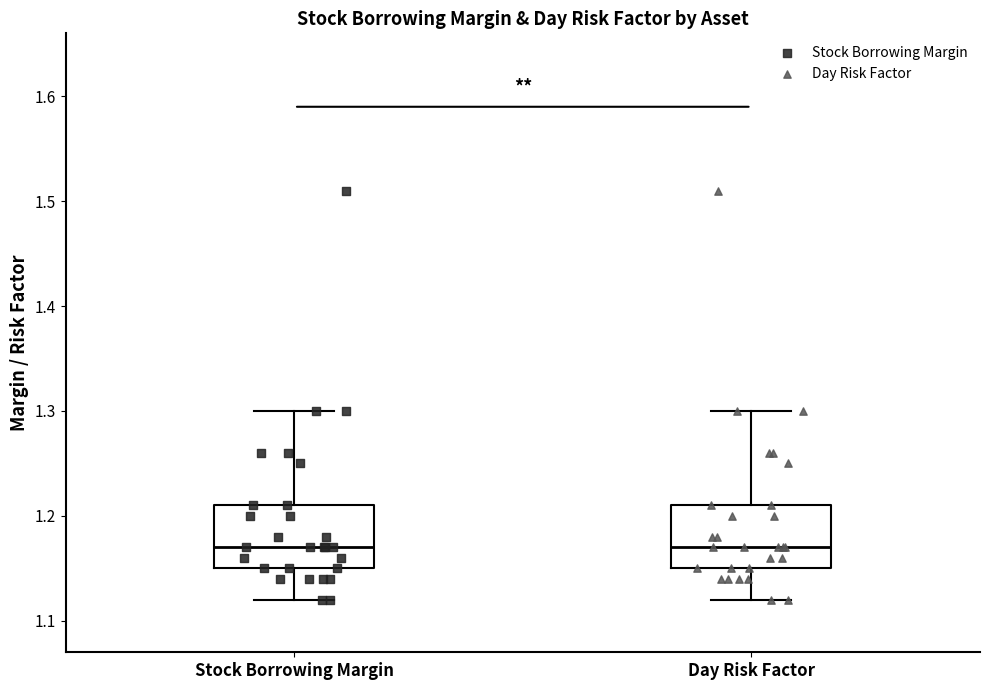

Where is the upper edge of the box for Stock Borrowing Margin on the y-axis? The values are not printed on the chart, so give them approximately, as read against the axis.

1.21